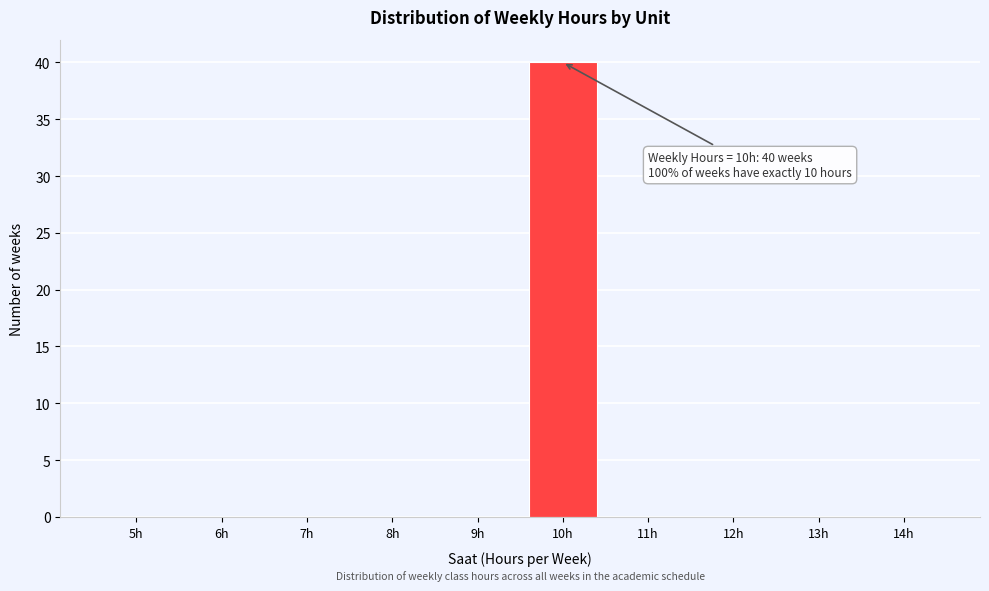

Reading left to right, extract all data points from this chart.

5h=0	6h=0	7h=0	8h=0	9h=0	10h=40	11h=0	12h=0	13h=0	14h=0